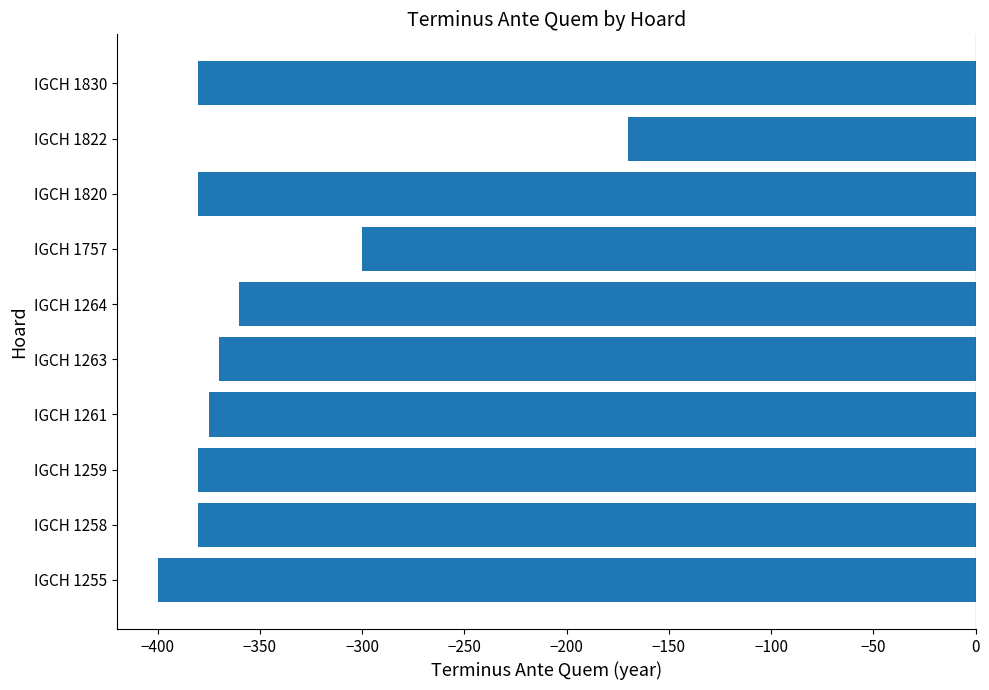

At which category does the chart reach its minimum across all series?

IGCH 1255